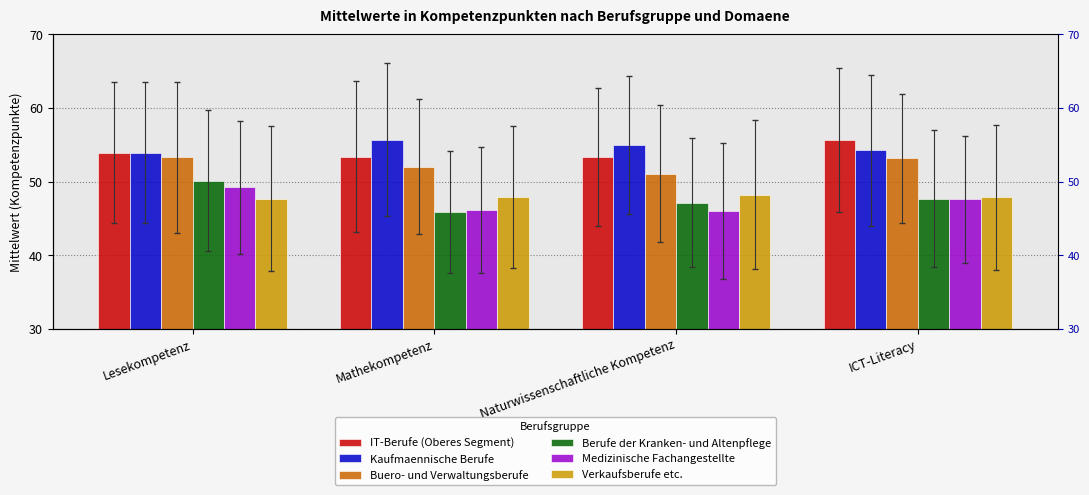

Which series has the widest spread of values?

Berufe der Kranken- und Altenpflege